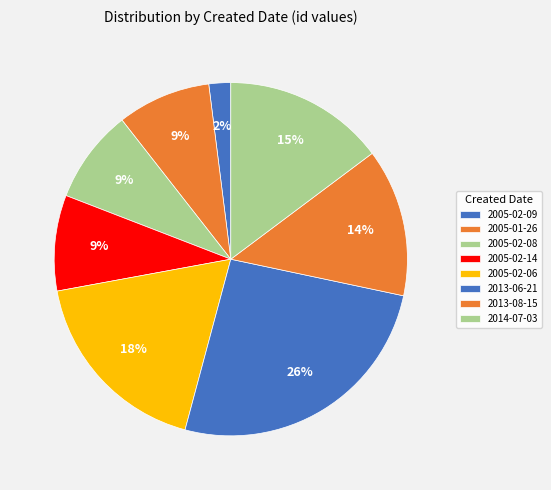

Is it true that 2013-06-21 is 1% of the pie?

False